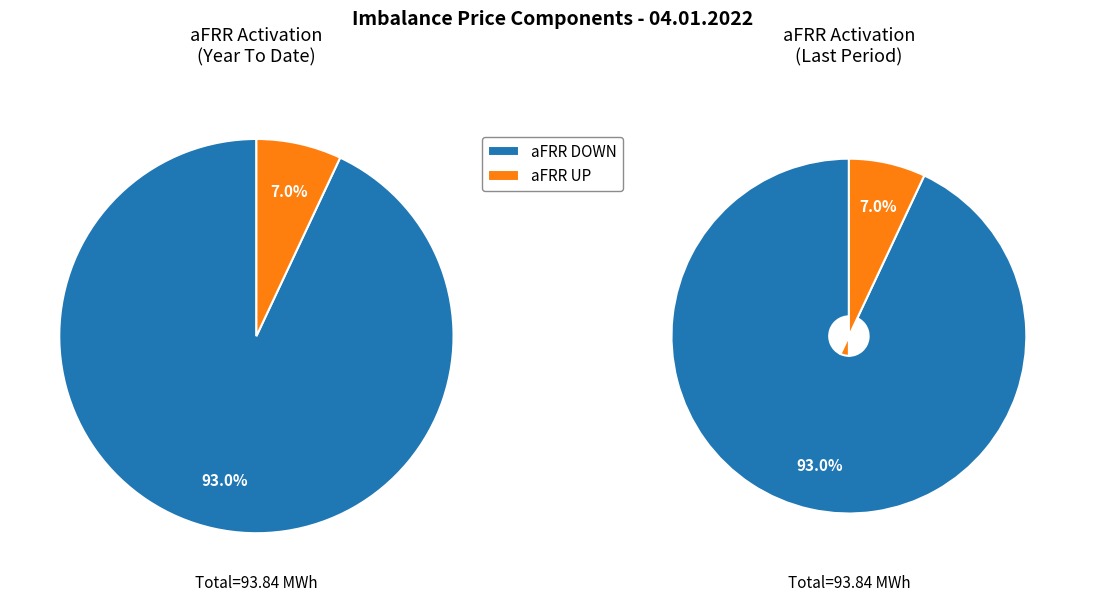

Is it true that 21 is 1% of the pie?

False